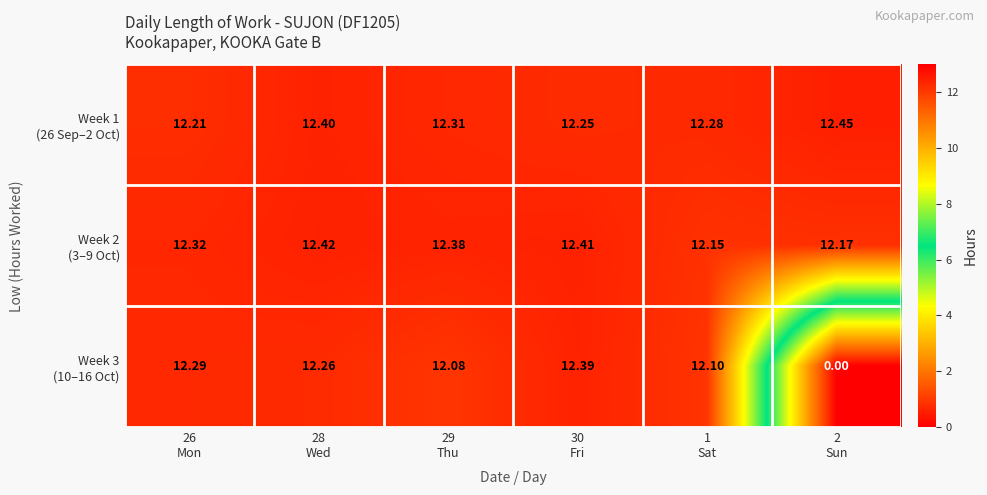

Count the number of categories in the chart.

6